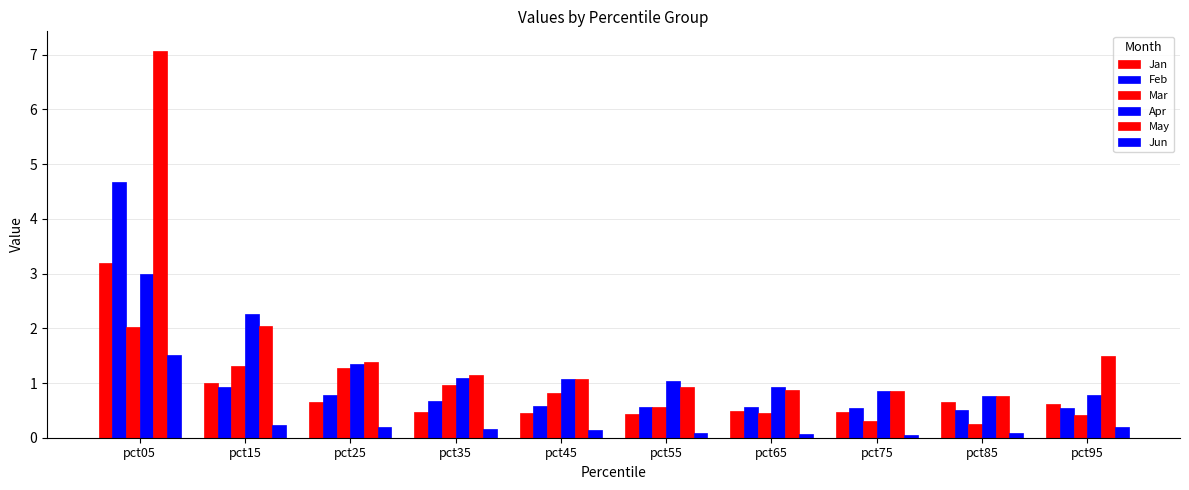

True or false: Mar has a value of 2.0 at pct15.

False